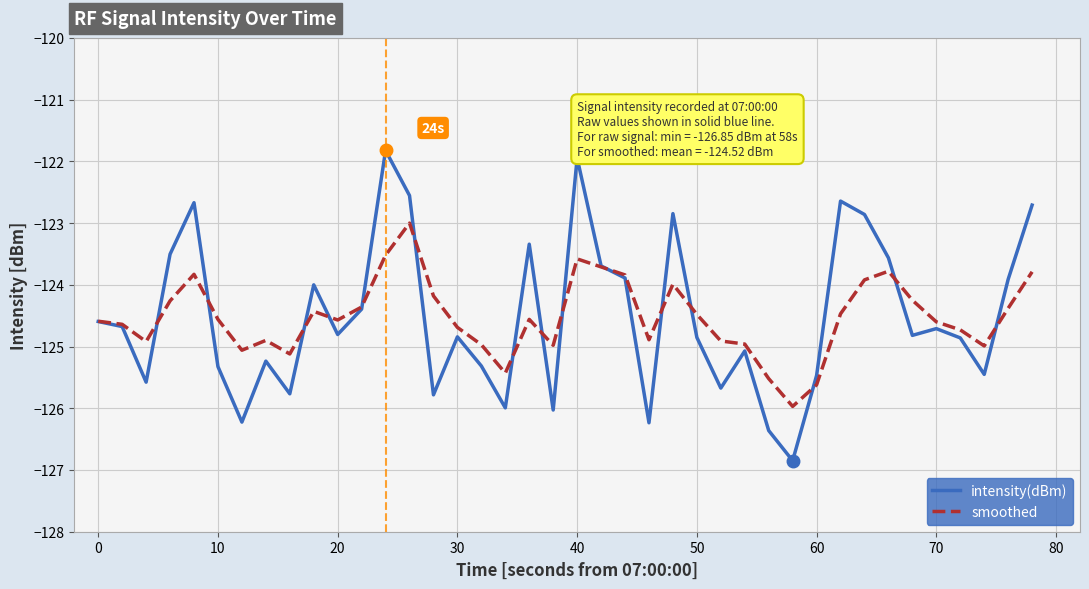

List the series in order of their peak value, lowest first.

smoothed, intensity(dBm)